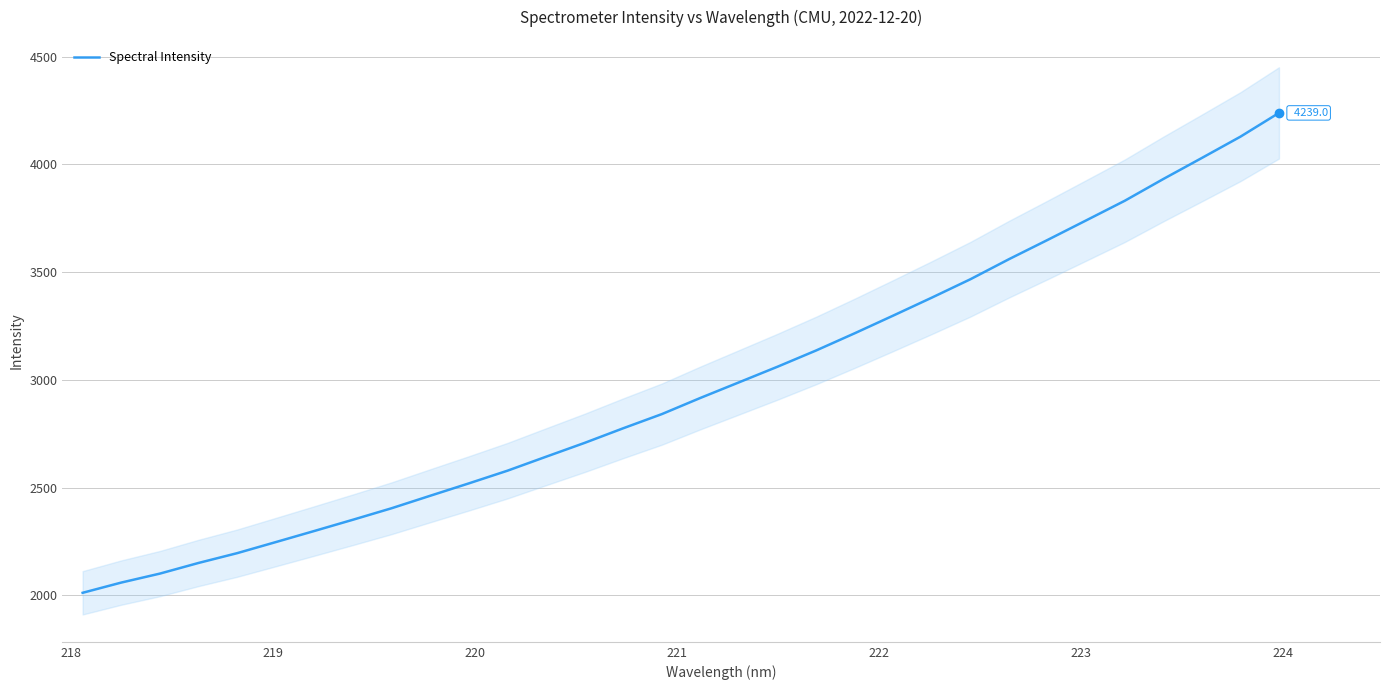

What is the minimum value for Spectral Intensity?

2011.5